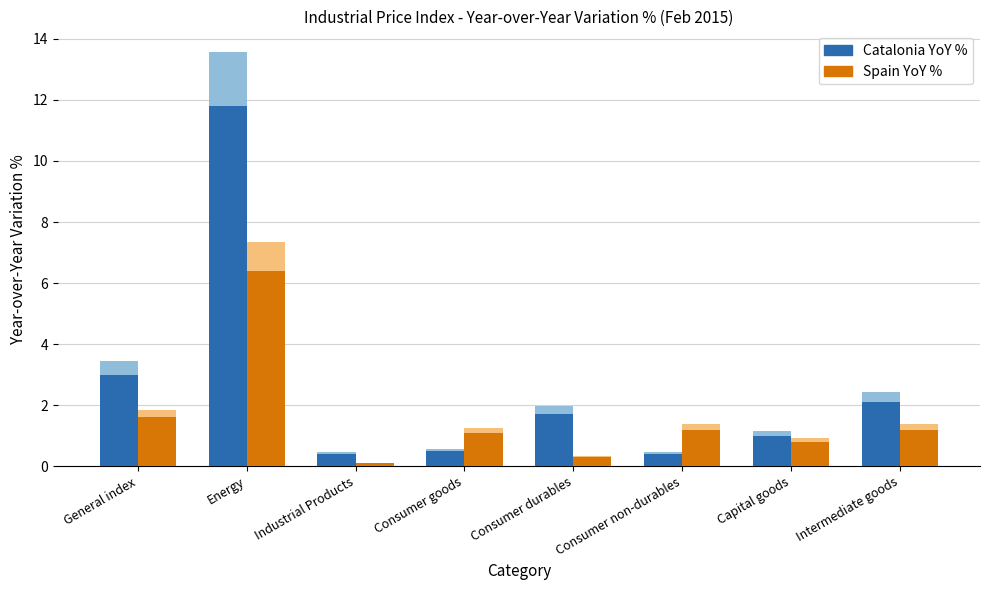

How many data points in Spain YoY % are above 1?

5